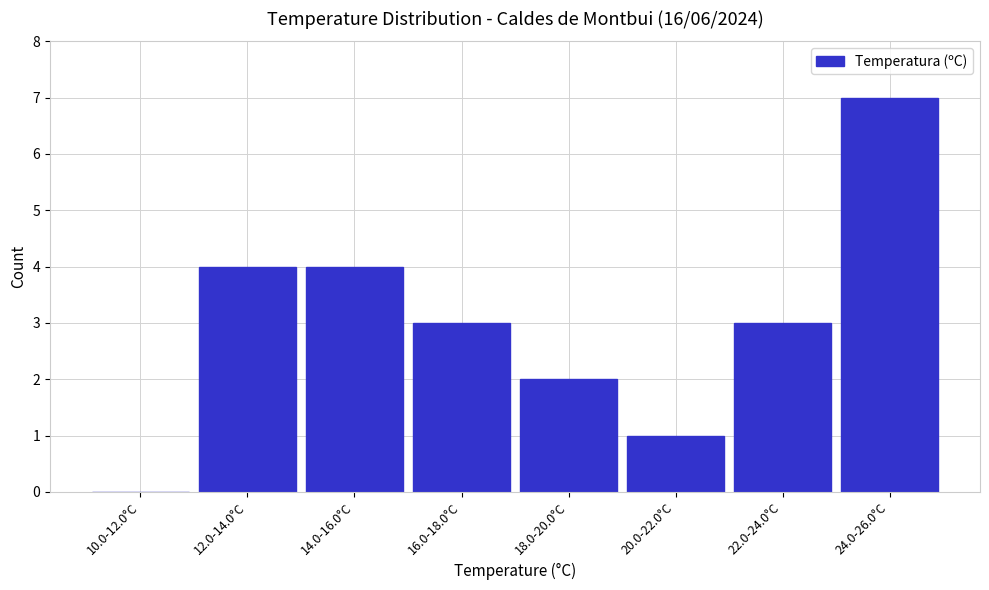

Reading left to right, what are all the values shown in this chart?

10.0-12.0°C=0	12.0-14.0°C=4	14.0-16.0°C=4	16.0-18.0°C=3	18.0-20.0°C=2	20.0-22.0°C=1	22.0-24.0°C=3	24.0-26.0°C=7